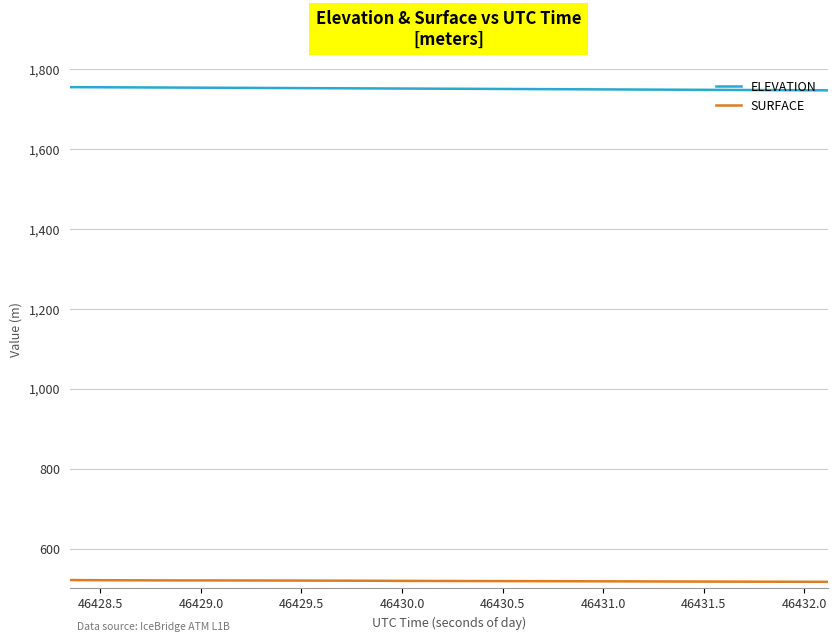

List the series in order of their overall mean, highest first.

ELEVATION, SURFACE